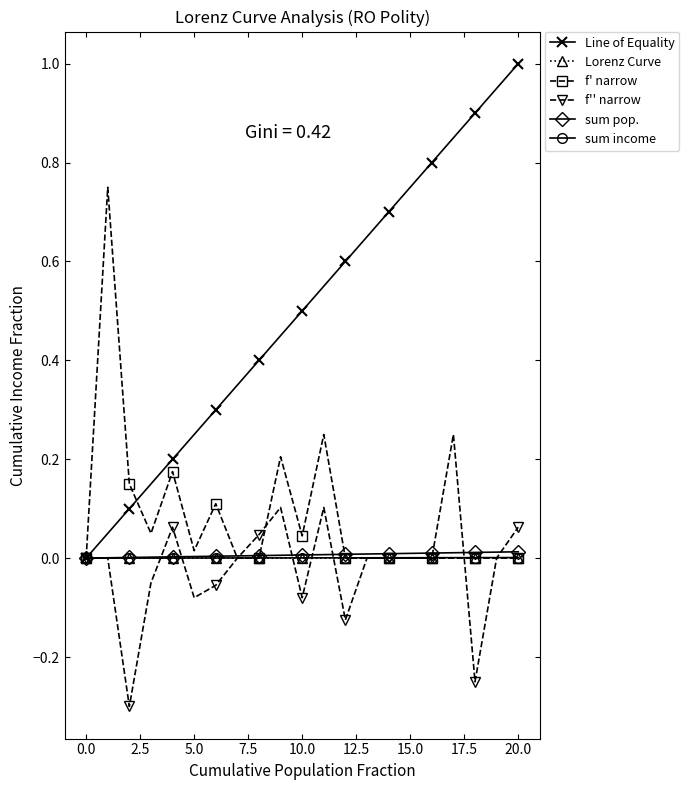

What is the maximum value shown in the chart?

1.0